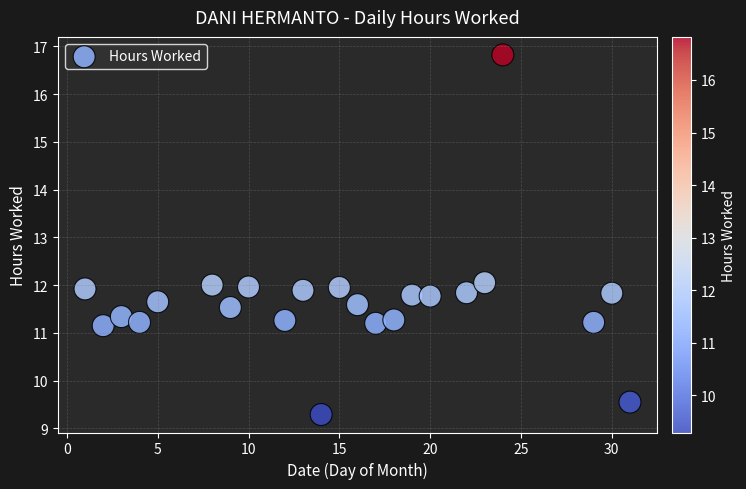

What is the range of Y values (max minus min)?

7.5